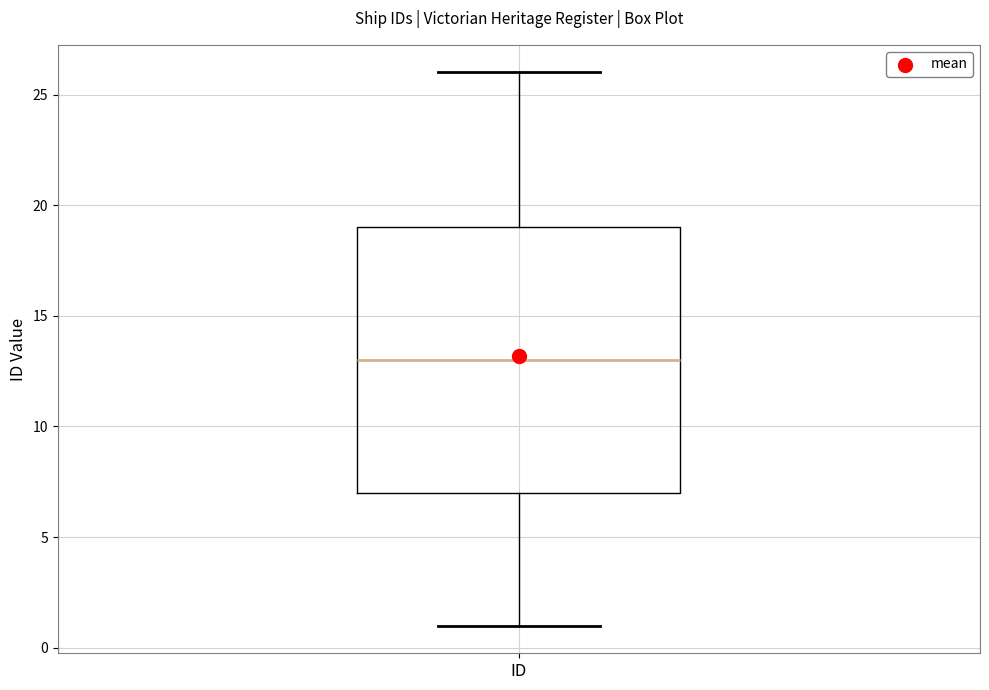

Read this box plot against the y-axis: the position of the median line, the range covered by the box, and the ends of both whiskers. The values are not printed on the chart, so give them approximately, as read against the axis.

median 13, box 7 to 19, whiskers 1 to 26